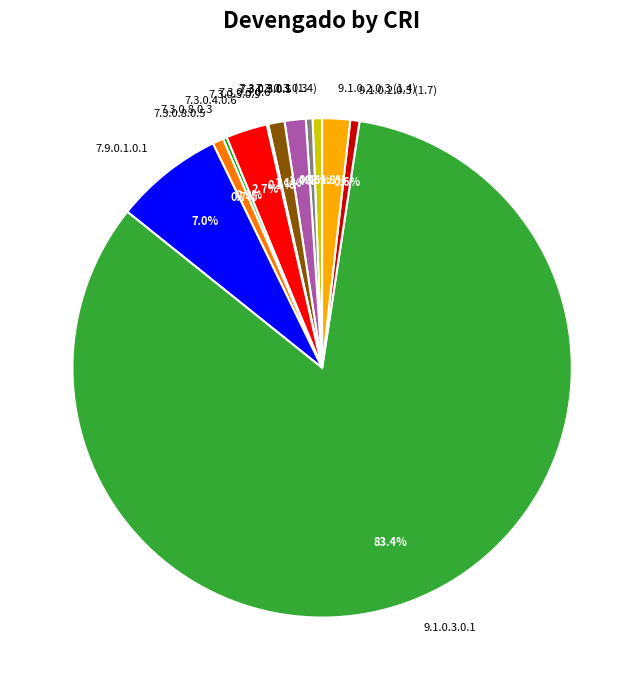

Which slice represents more than half of the pie?

9.1.0.3.0.1